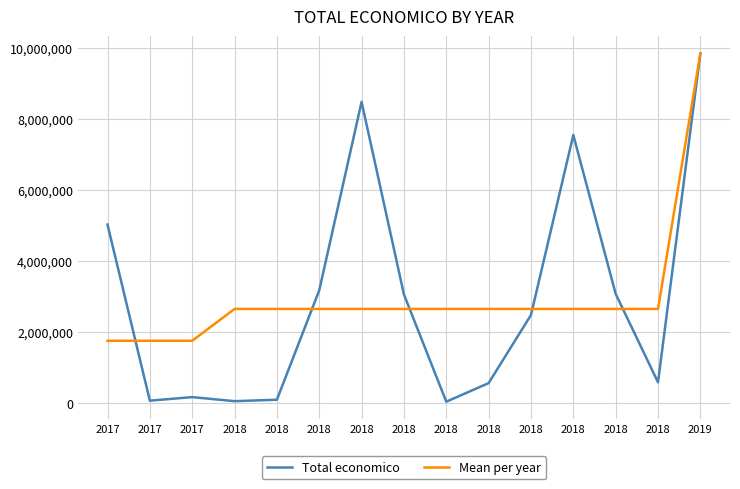

How many lines are shown in the chart?

2